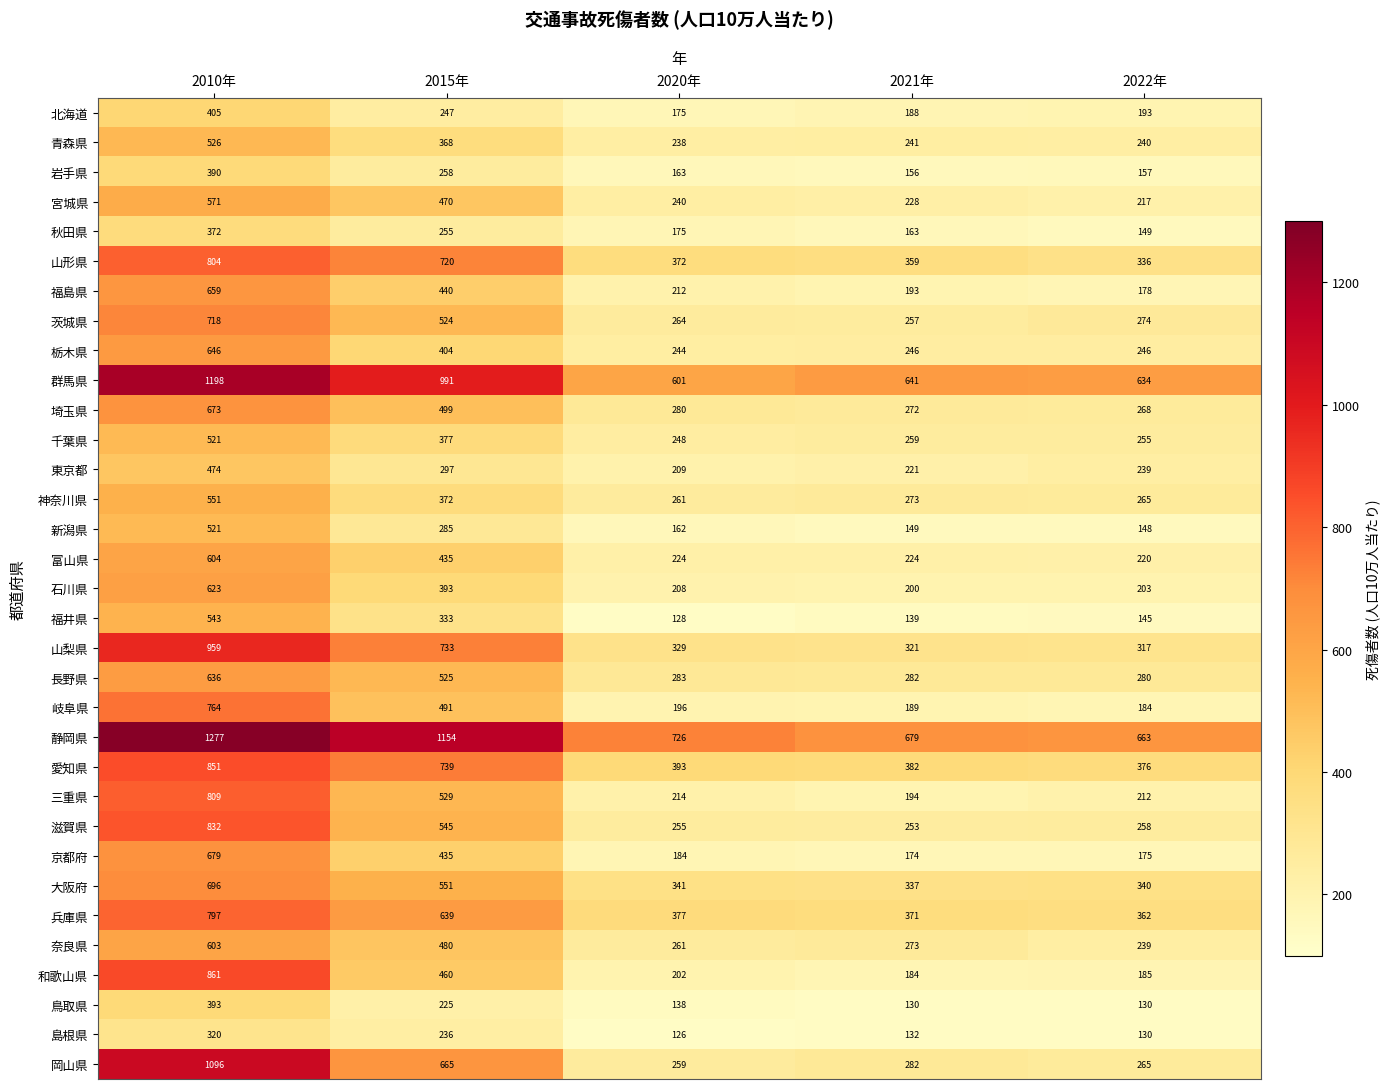

What is the spread (max minus min) of values at 2022年?

533